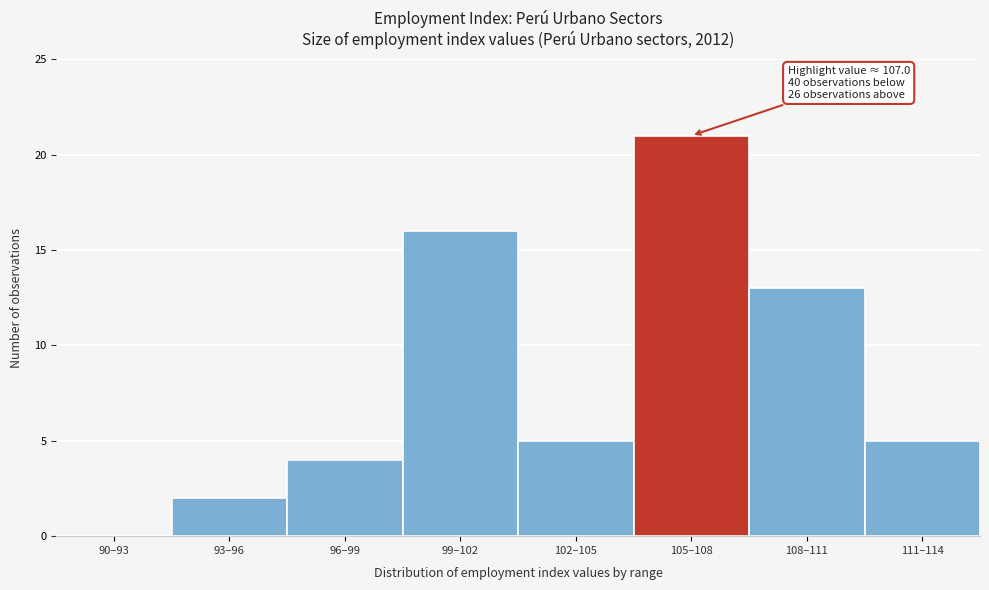

Reading left to right, transcribe all the data shown in this chart.

90–93=0	93–96=2	96–99=4	99–102=16	102–105=5	105–108=21	108–111=13	111–114=5